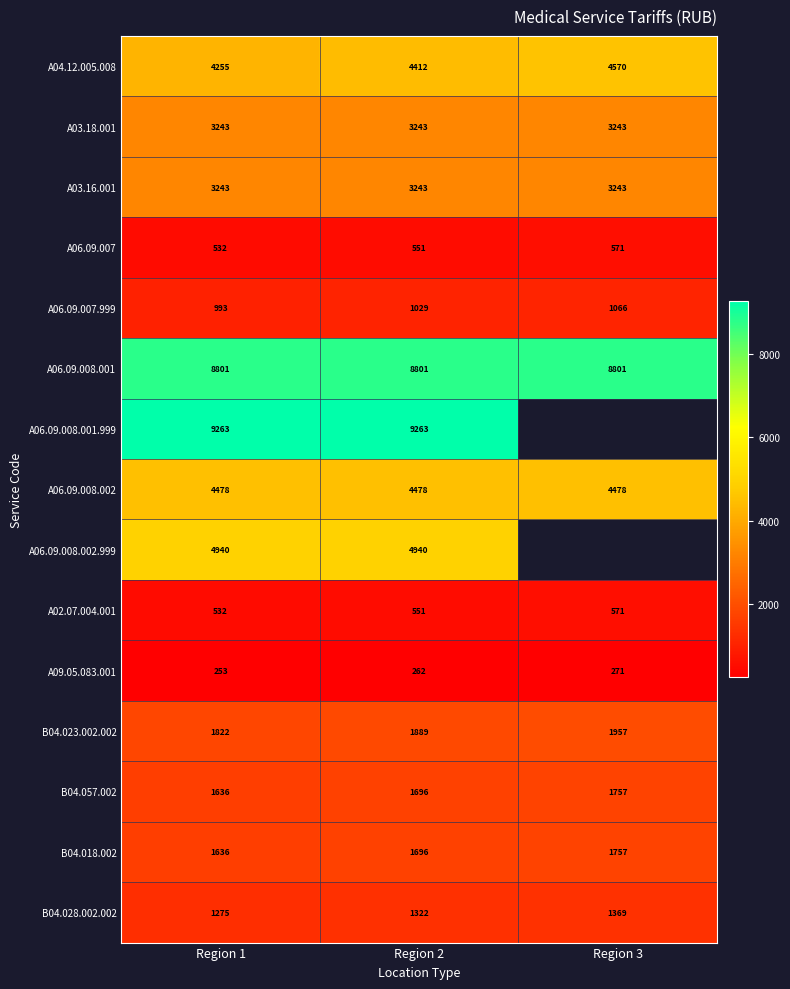

Between Region 2 and Region 3, which is larger?

Region 3